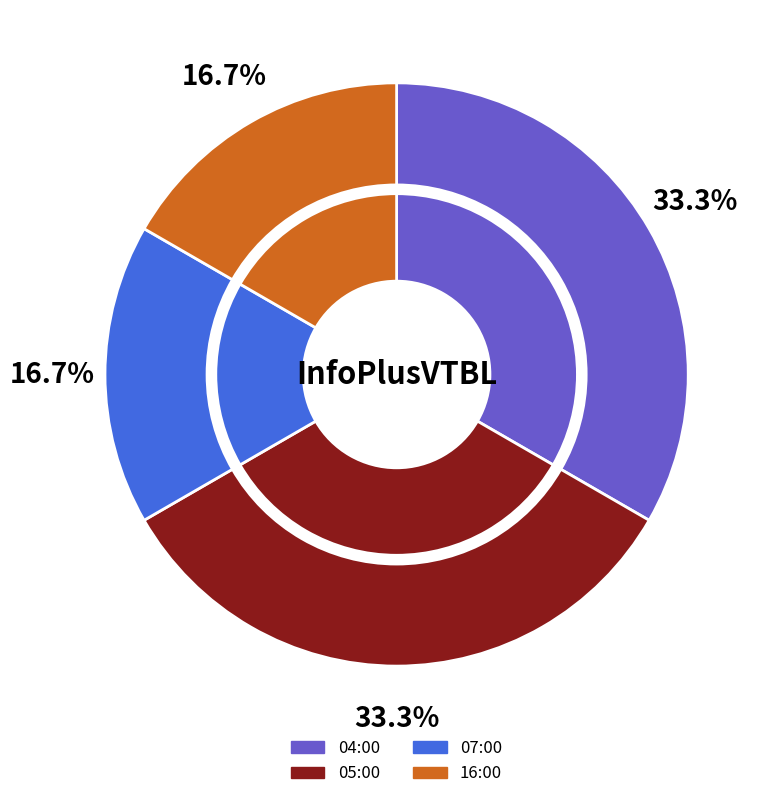

Combined, do 07:00 and 04:00 account for over 50%?

No